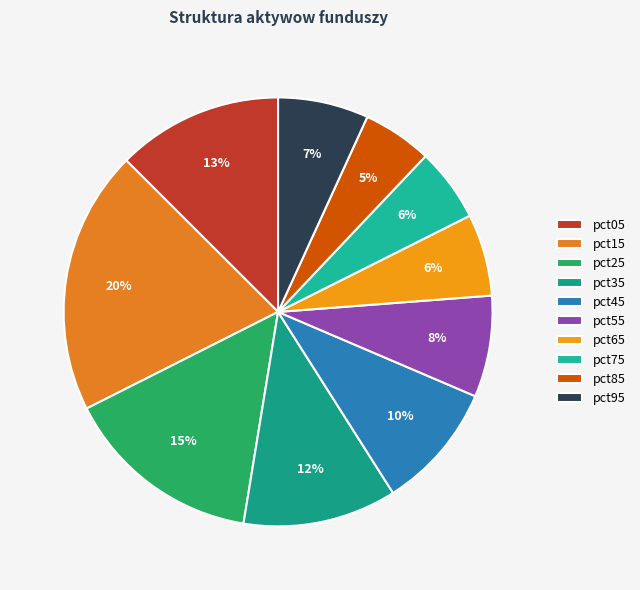

True or false: pct85 accounts for 5% of the total.

True